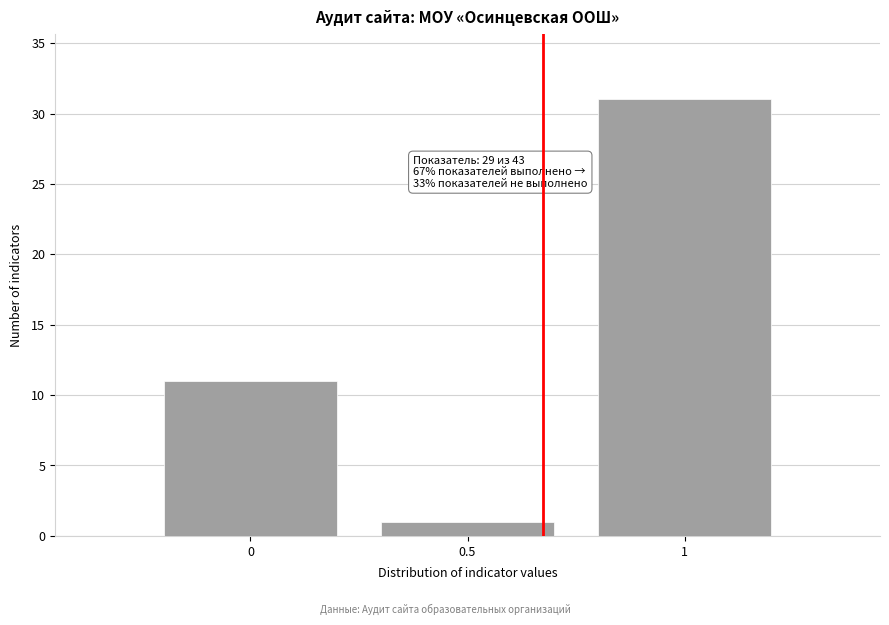

Which range on the x-axis has the tallest bar?

0.75 to 1.25